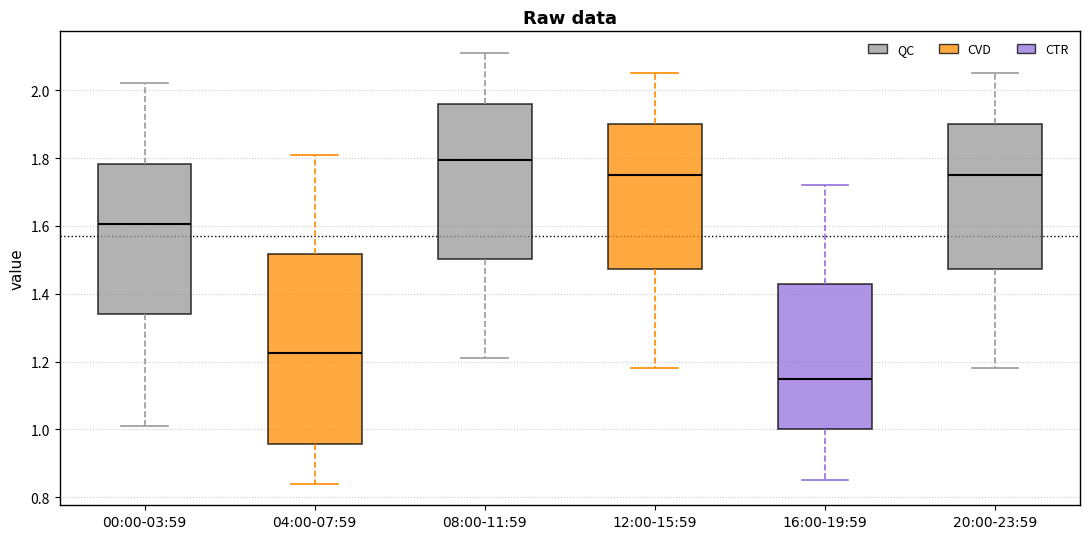

Where is the lower edge of the box for 16:00-19:59 on the y-axis? The values are not printed on the chart, so give them approximately, as read against the axis.

1.00